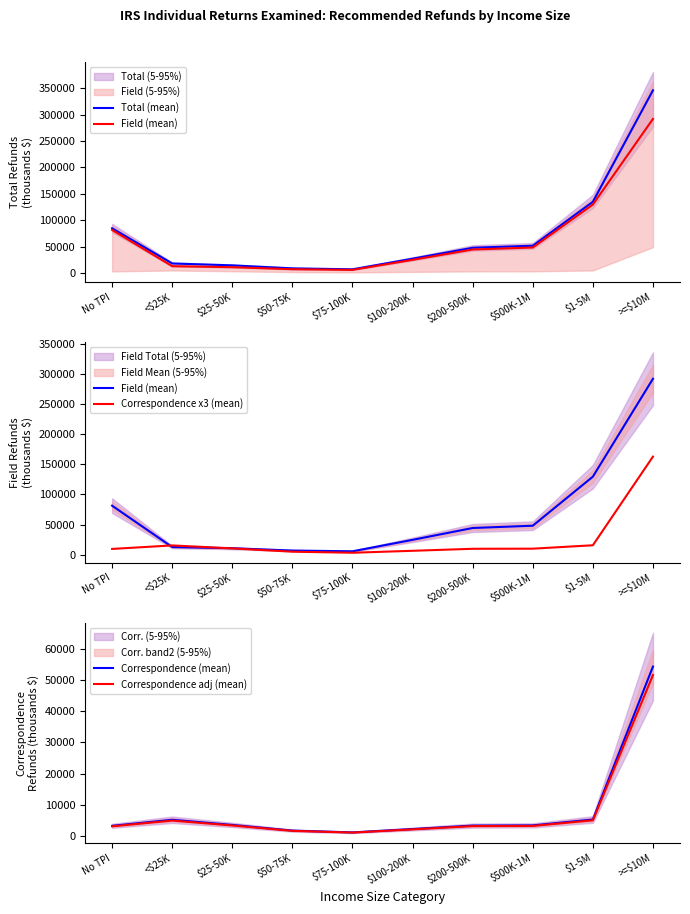

True or false: Field (mean) and Correspondence (mean) intersect in this chart.

False